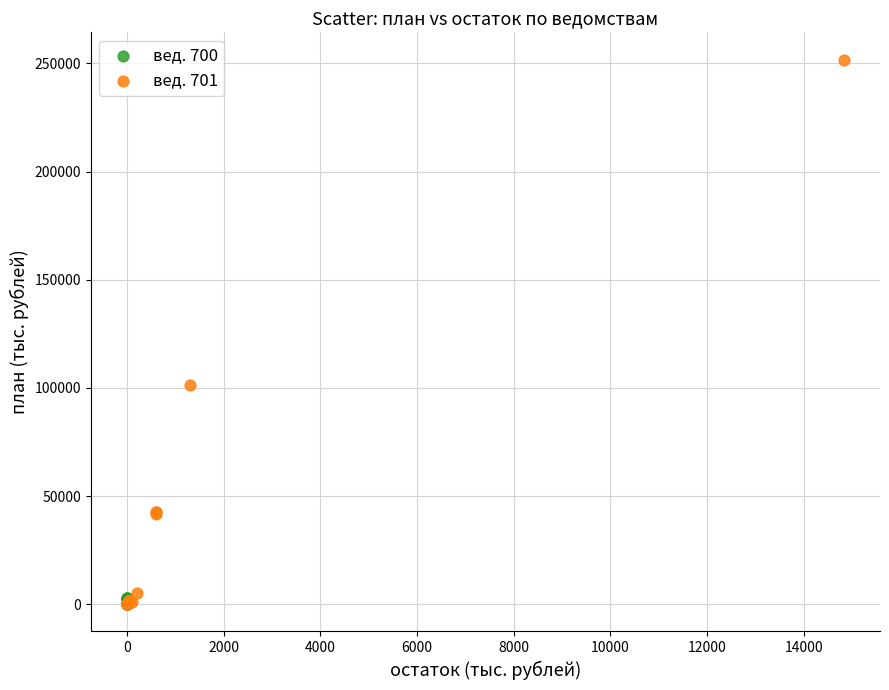

Which series contains the highest Y value?

вед. 701